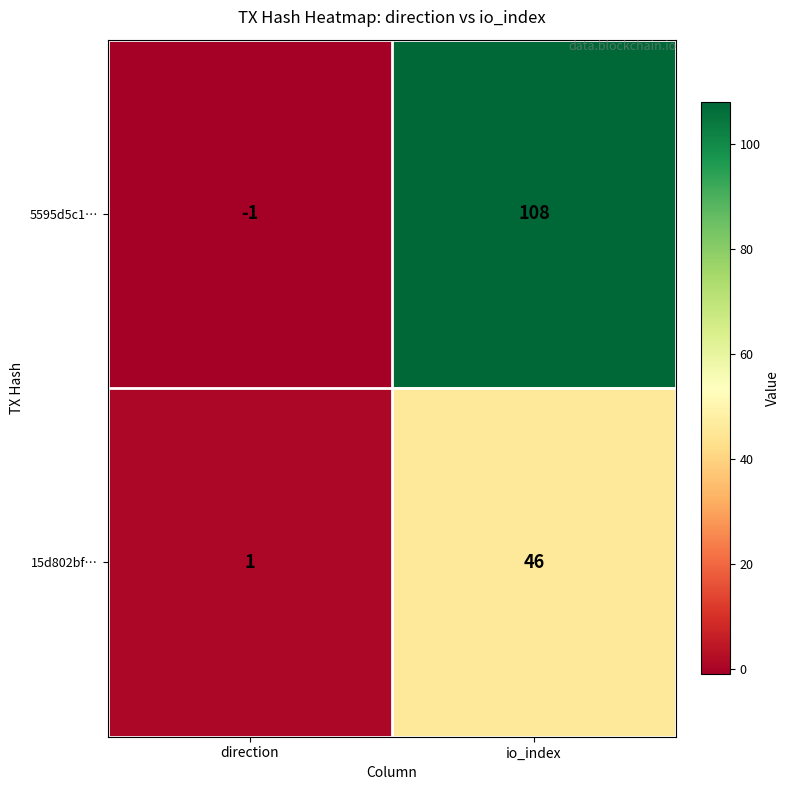

How many distinct data groups are displayed?

2